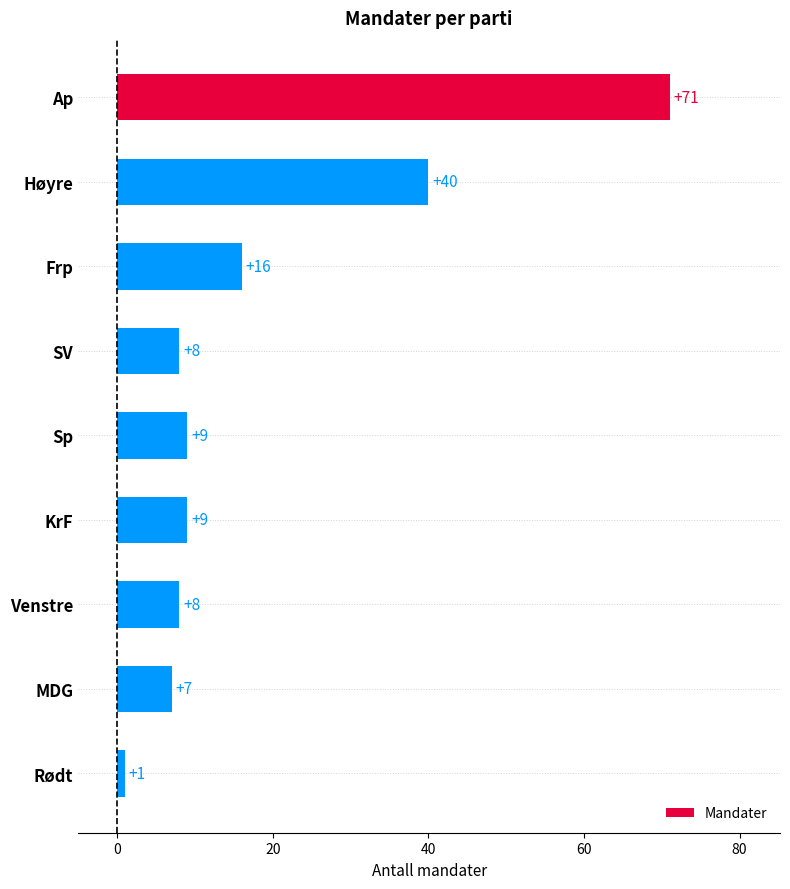

What is the label of the 1st bar from the bottom?

Rødt